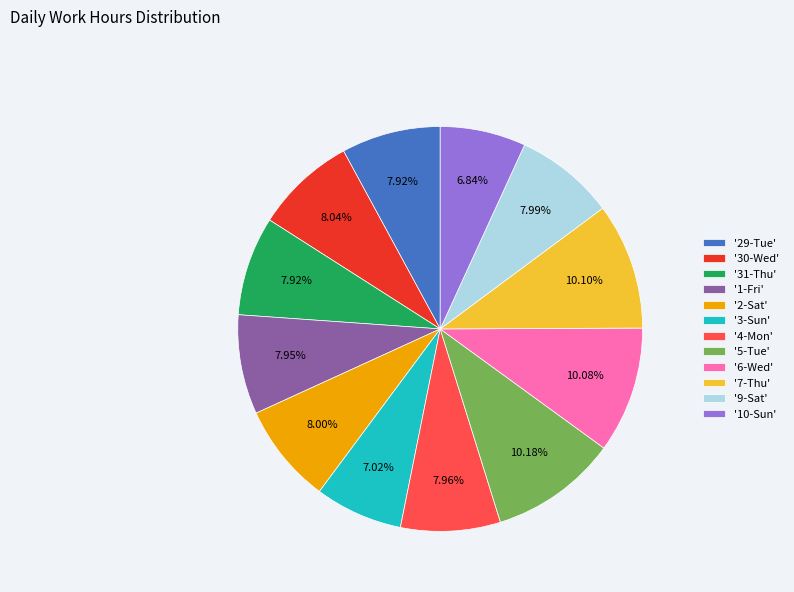

Does any single category account for the majority?

No